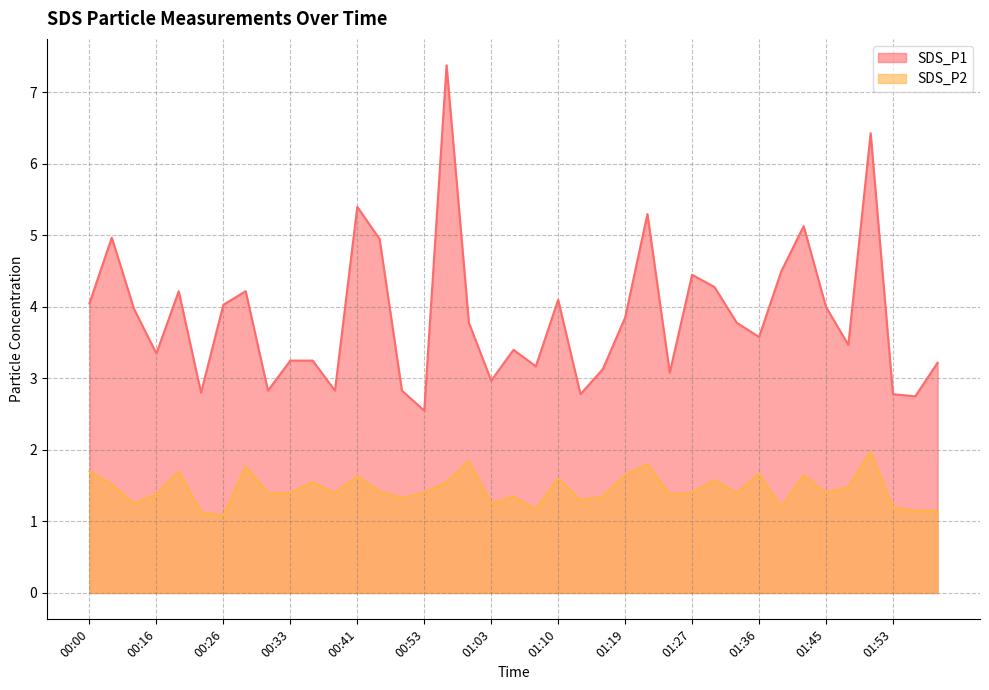

What is the difference between the second highest and second lowest values in the SDS_P2 series?

0.7